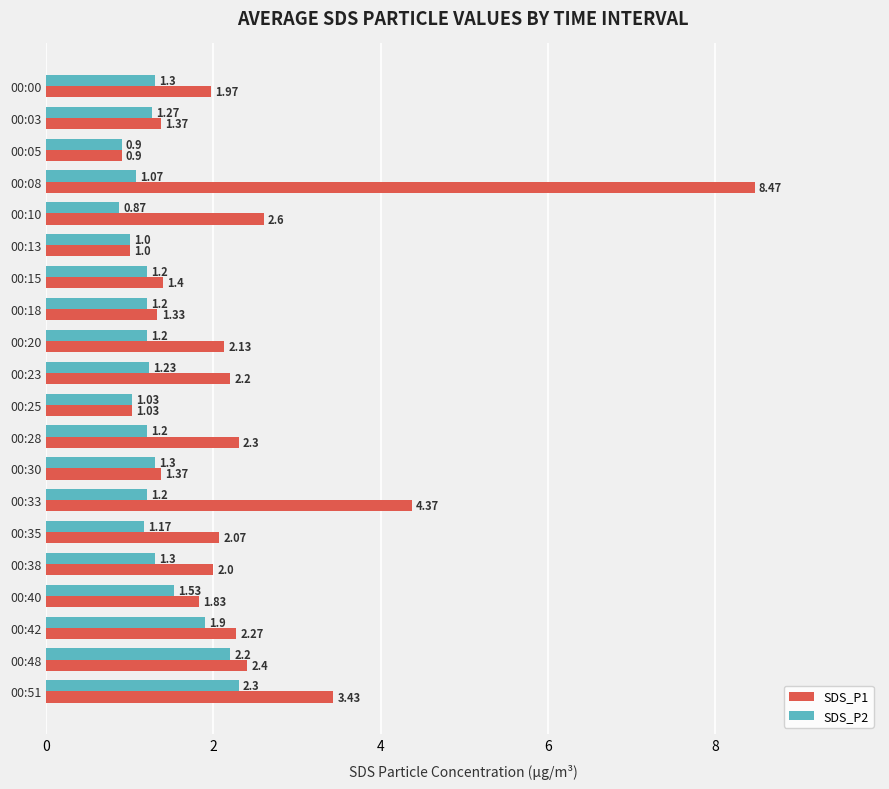

Which series has the widest spread of values?

SDS_P1